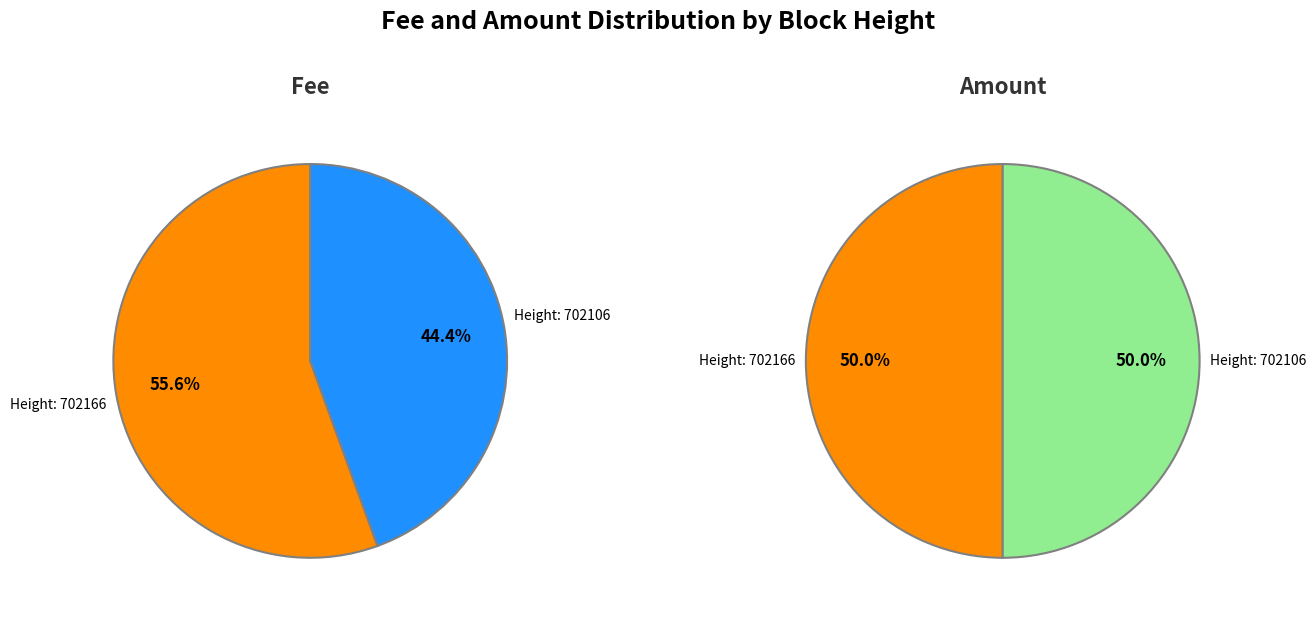

To the nearest percent, what percentage of the pie is 702166?

56%